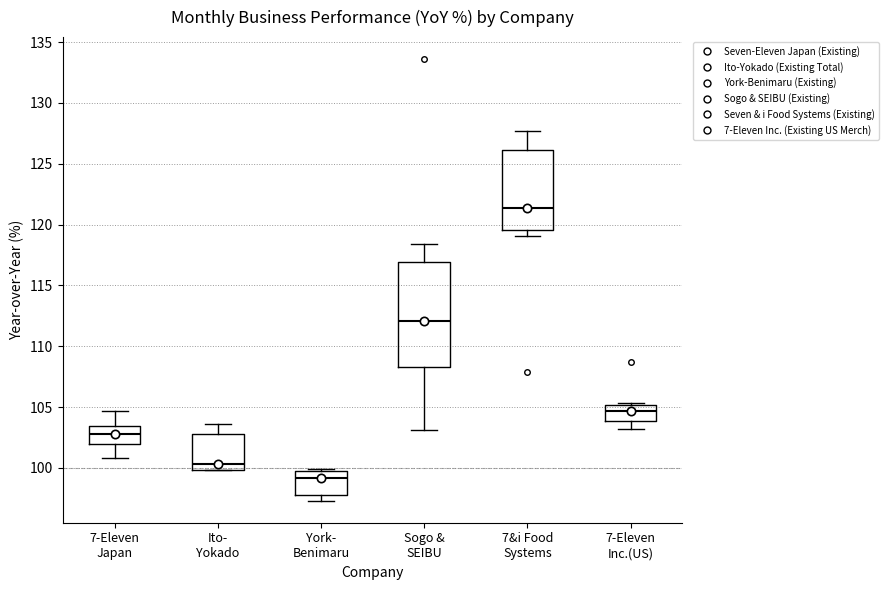

Where does the median line of the box for 7-Eleven Inc.(US) sit on the y-axis? The values are not printed on the chart, so give them approximately, as read against the axis.

104.5